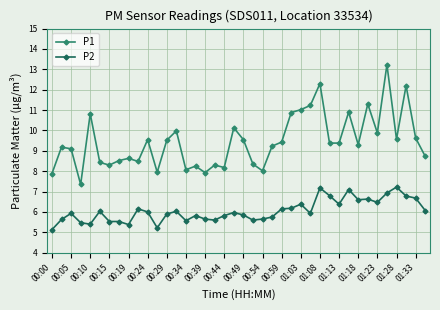

What is the value of the P1 point at the 14th from the left?

10.0